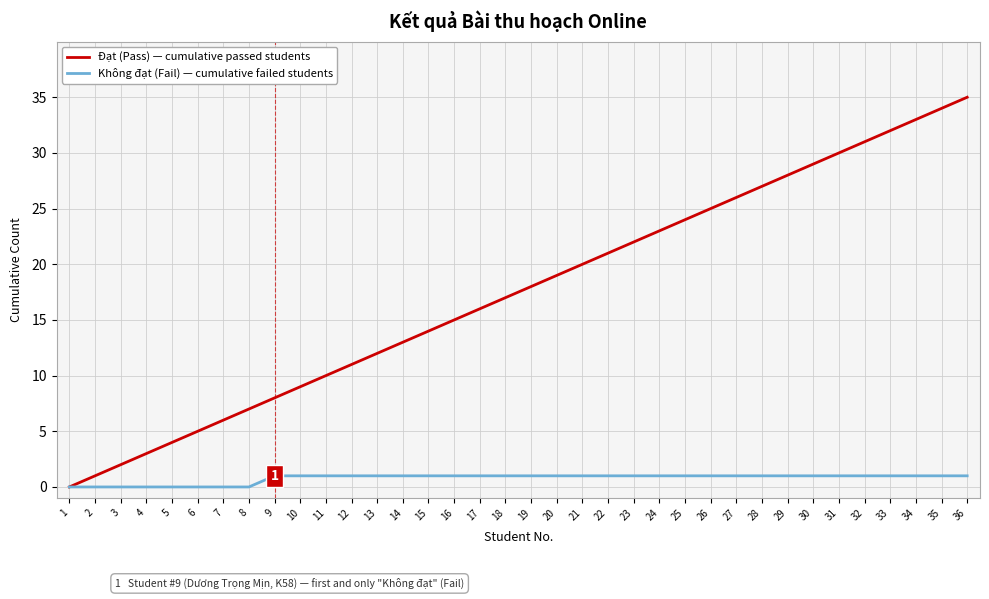

The value of Đạt (Pass) — cumulative passed students at 18 is 17. True or false?

True